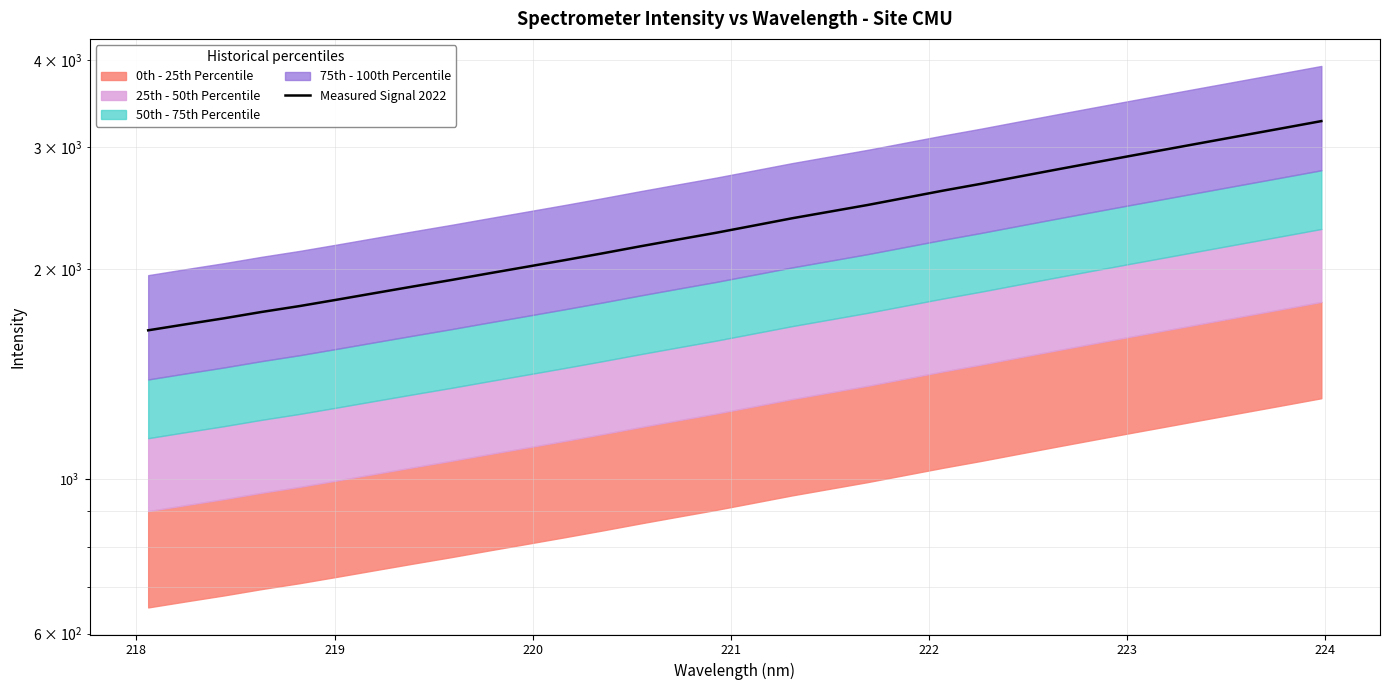

How many data points are less than 2312?

16